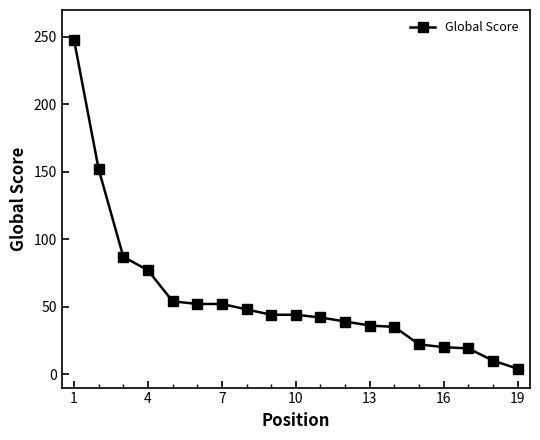

What is the sum of all values?

1085